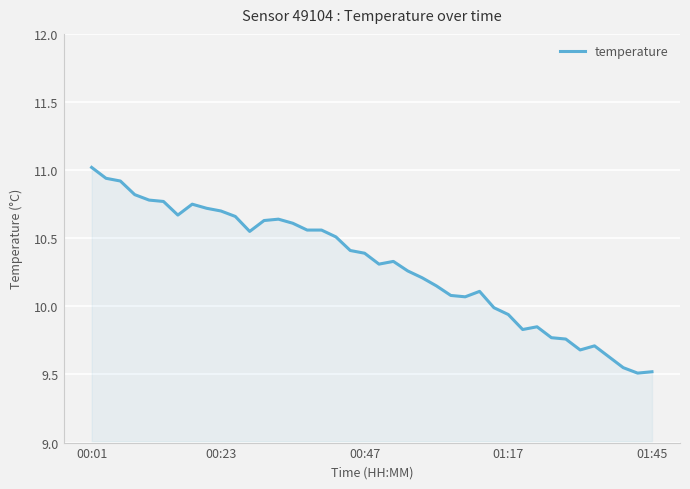

What is the greatest value displayed?

11.0